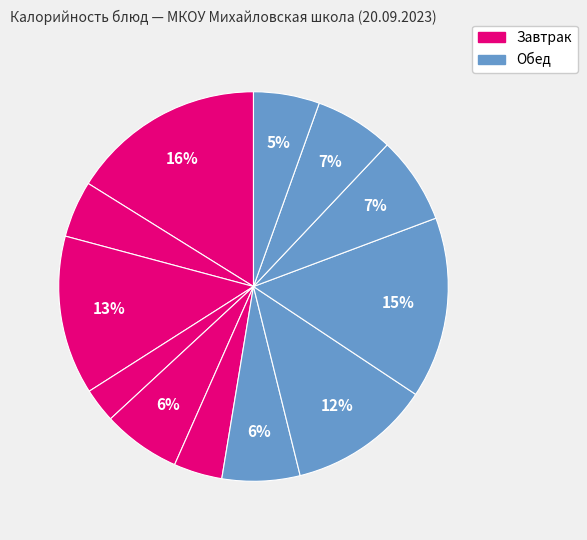

How many segments does this pie chart have?

12